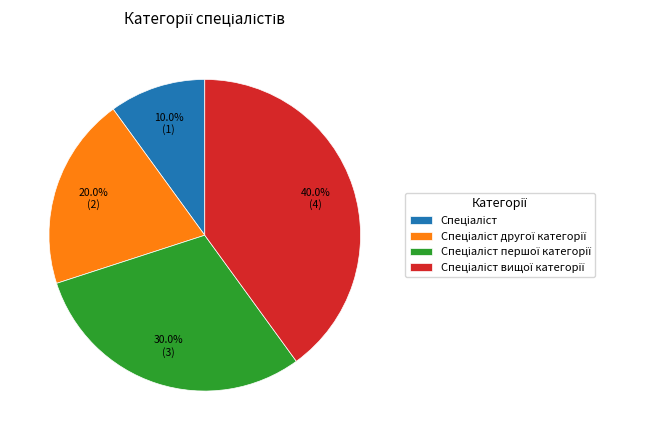

Is there any slice that represents more than half of the pie?

No